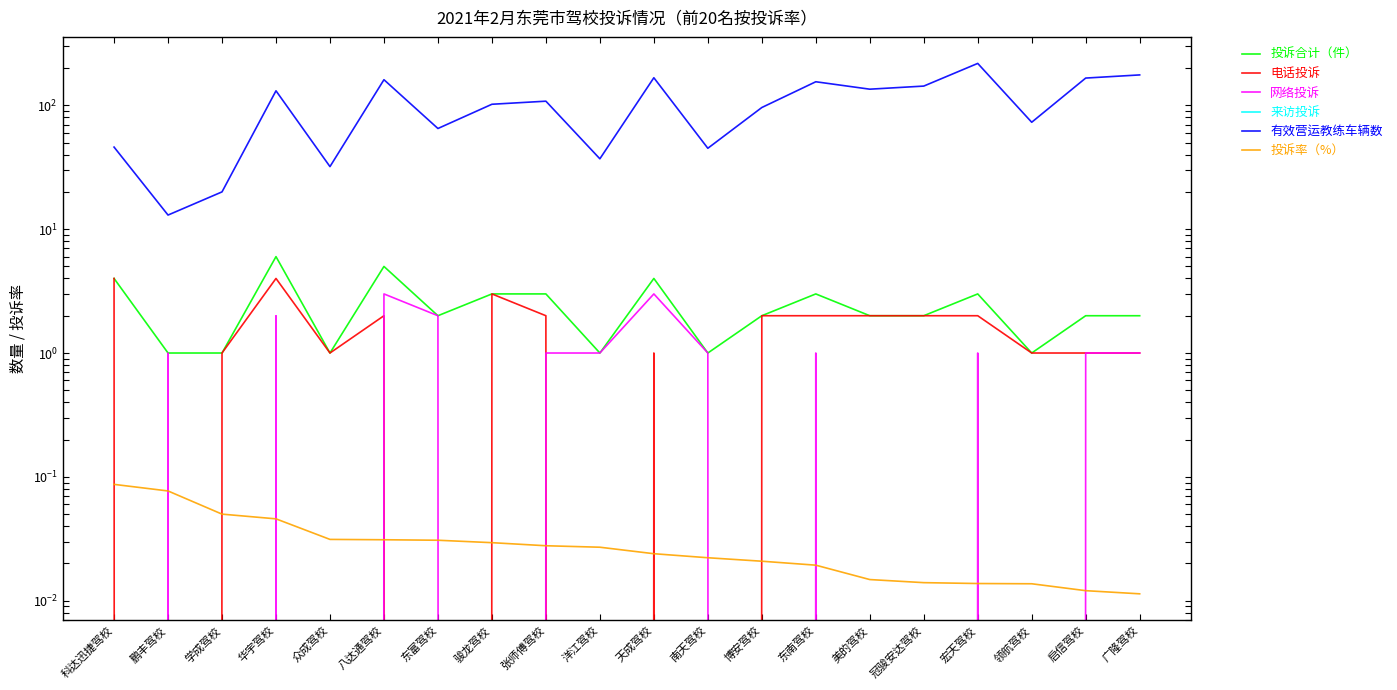

Count the number of data series in this chart.

6